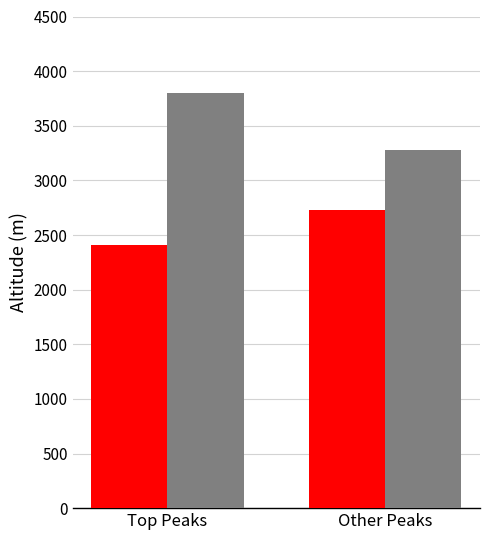

What position from the right is Top Peaks?

2